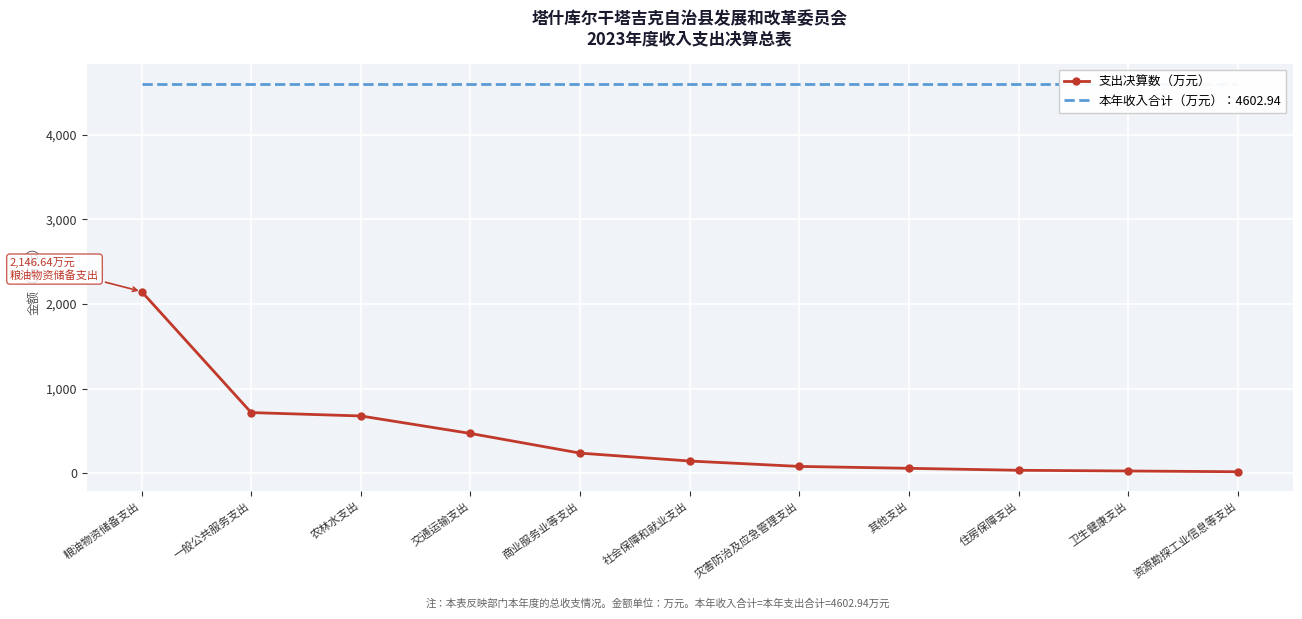

Reading right to left, what are all the values shown in this chart?

支出决算数（万元）: 17.0	25.9	34.1	57.5	79.8	143.5	237.0	469.4	676.1	716.0	2146.6
本年收入合计（万元）：4602.94: 4602.9	4602.9	4602.9	4602.9	4602.9	4602.9	4602.9	4602.9	4602.9	4602.9	4602.9